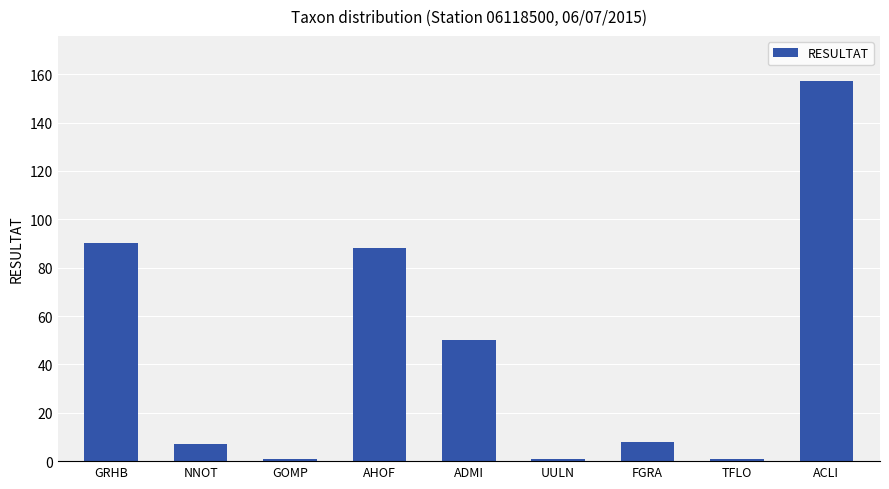

Reading left to right, list all the values displayed in this chart.

90	7	1	88	50	1	8	1	157